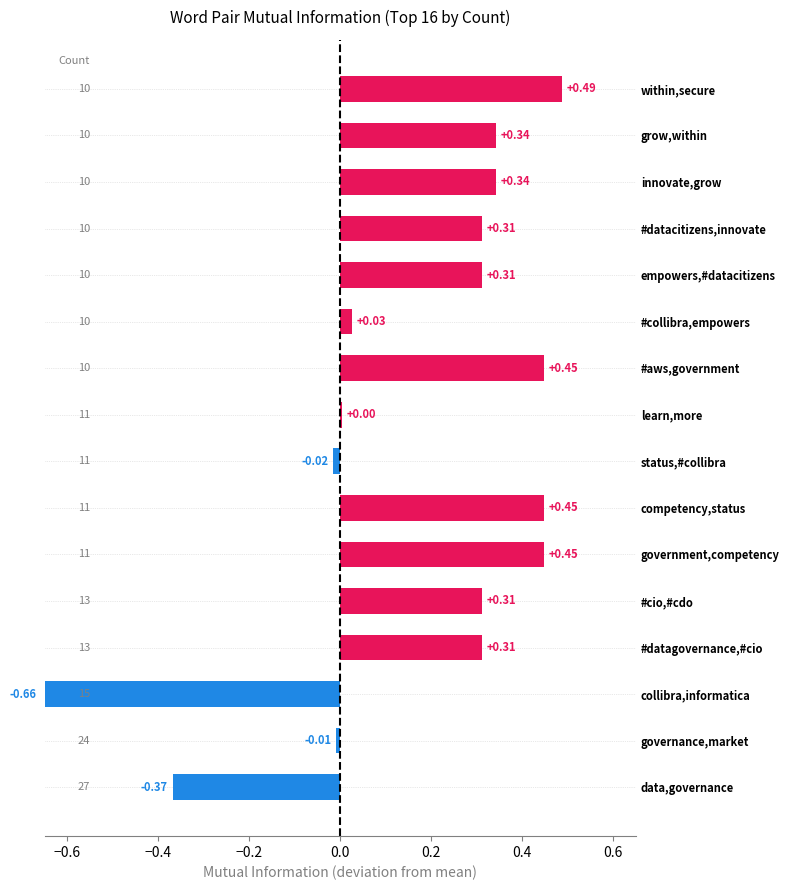

How many distinct data groups are displayed?

1